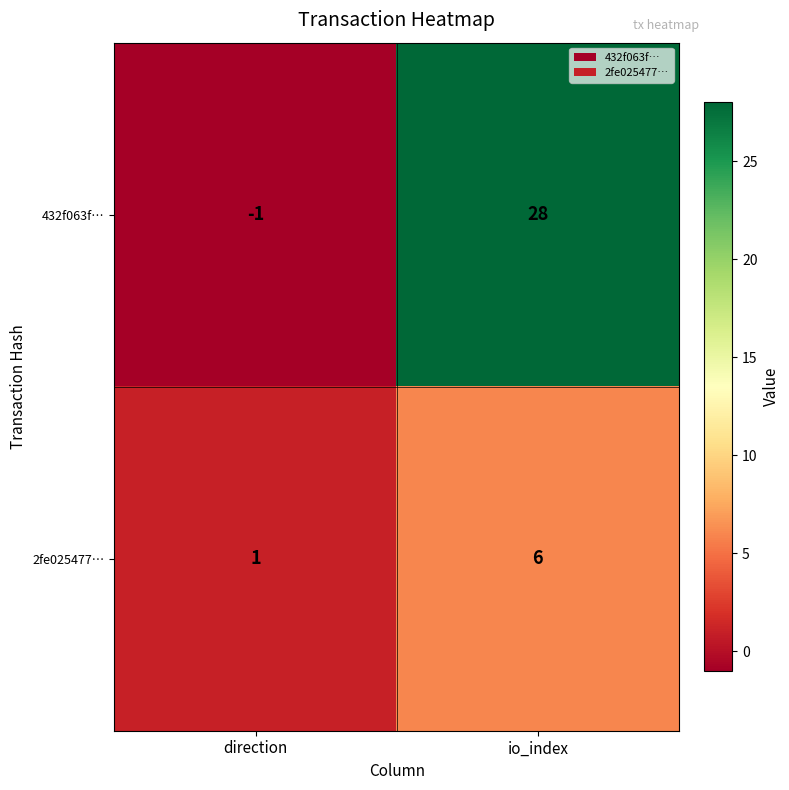

Reading left to right, extract all data points from this chart.

432f063f…: -1	28
2fe025477…: 1	6